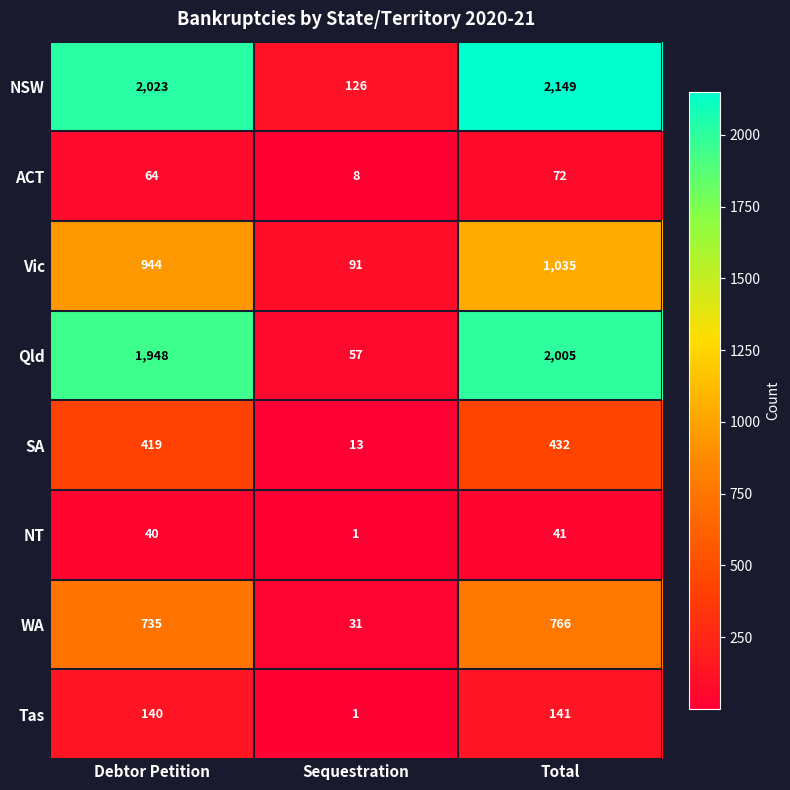

What is the average value of the Vic series?

690